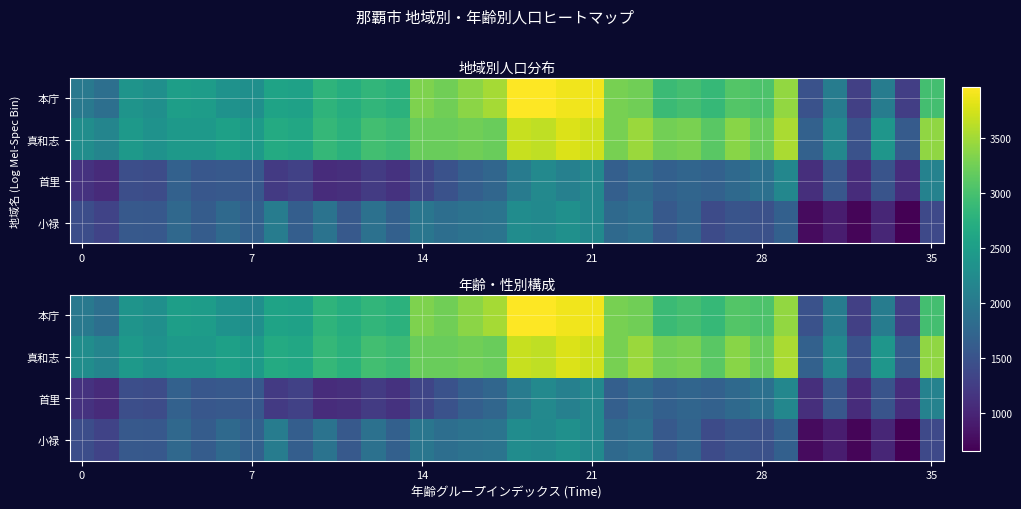

Which has a higher value, 0 or 15?

15